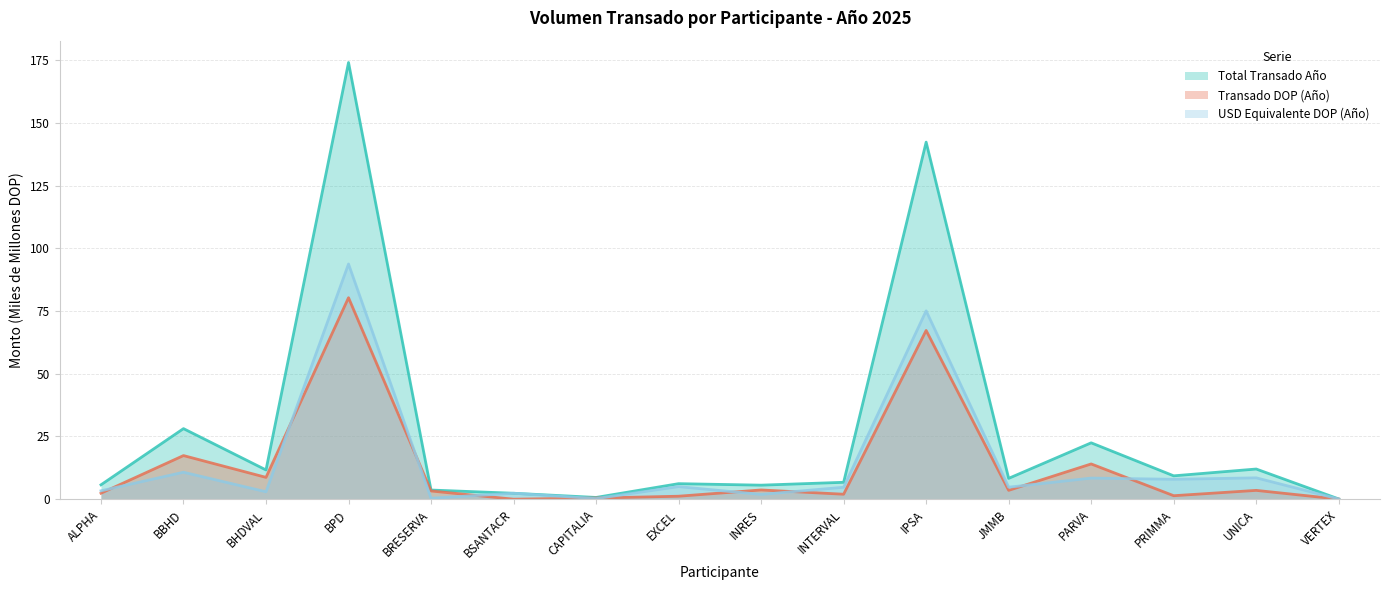

How many lines are shown in the chart?

3